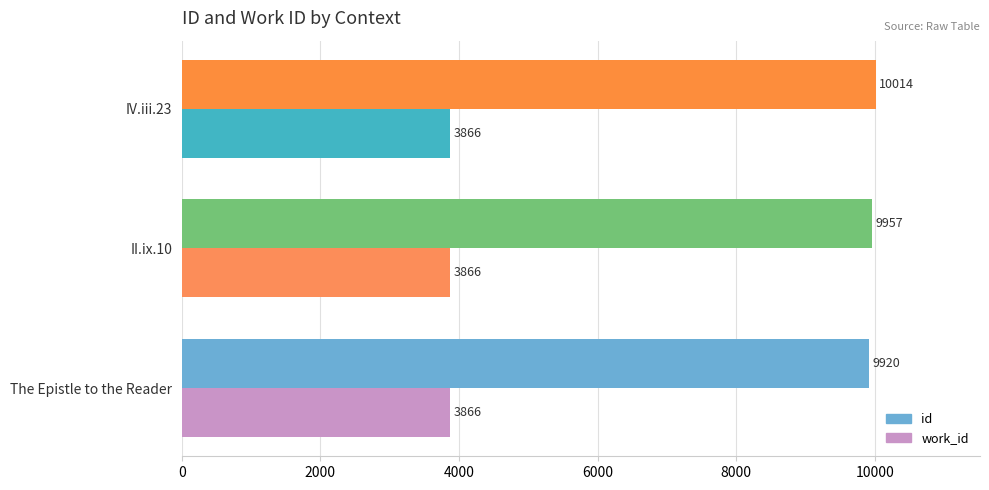

At The Epistle to the Reader, list the series in order from largest to smallest.

id, work_id